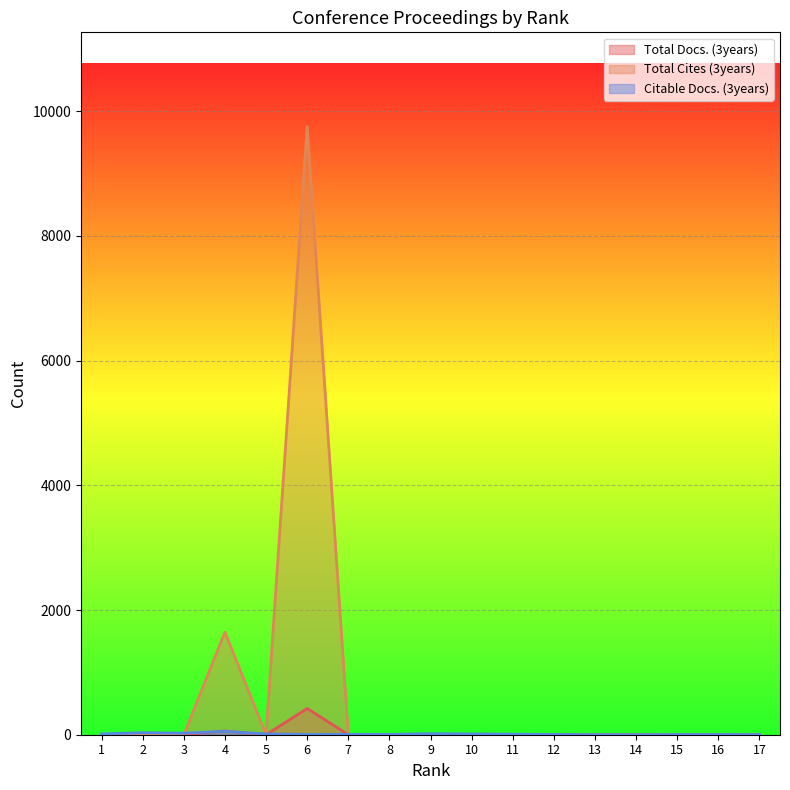

After their last crossing, which series has the higher values: Citable Docs. (3years) or Total Docs. (3years)?

Citable Docs. (3years)